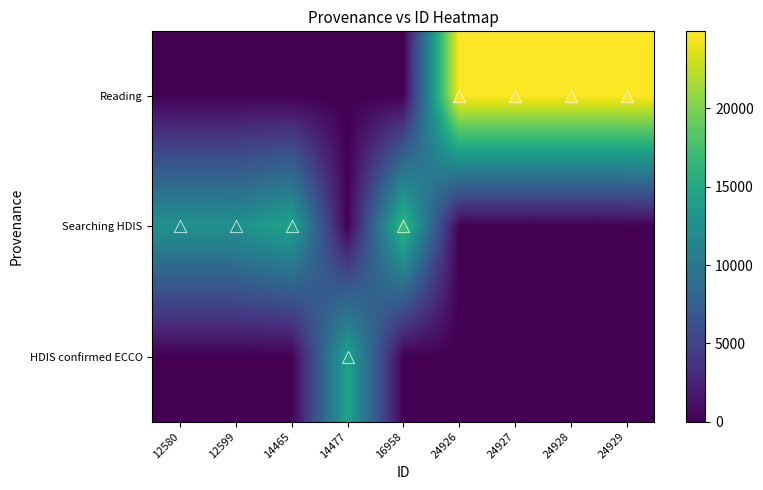

Reading left to right, transcribe all the data shown in this chart.

Reading: 12580=0	12599=0	14465=0	14477=0	16958=0	24926=24926	24927=24927	24928=24928	24929=24929
Searching HDIS: 12580=12580	12599=12599	14465=14465	14477=0	16958=16958	24926=0	24927=0	24928=0	24929=0
HDIS confirmed ECCO: 12580=0	12599=0	14465=0	14477=14477	16958=0	24926=0	24927=0	24928=0	24929=0